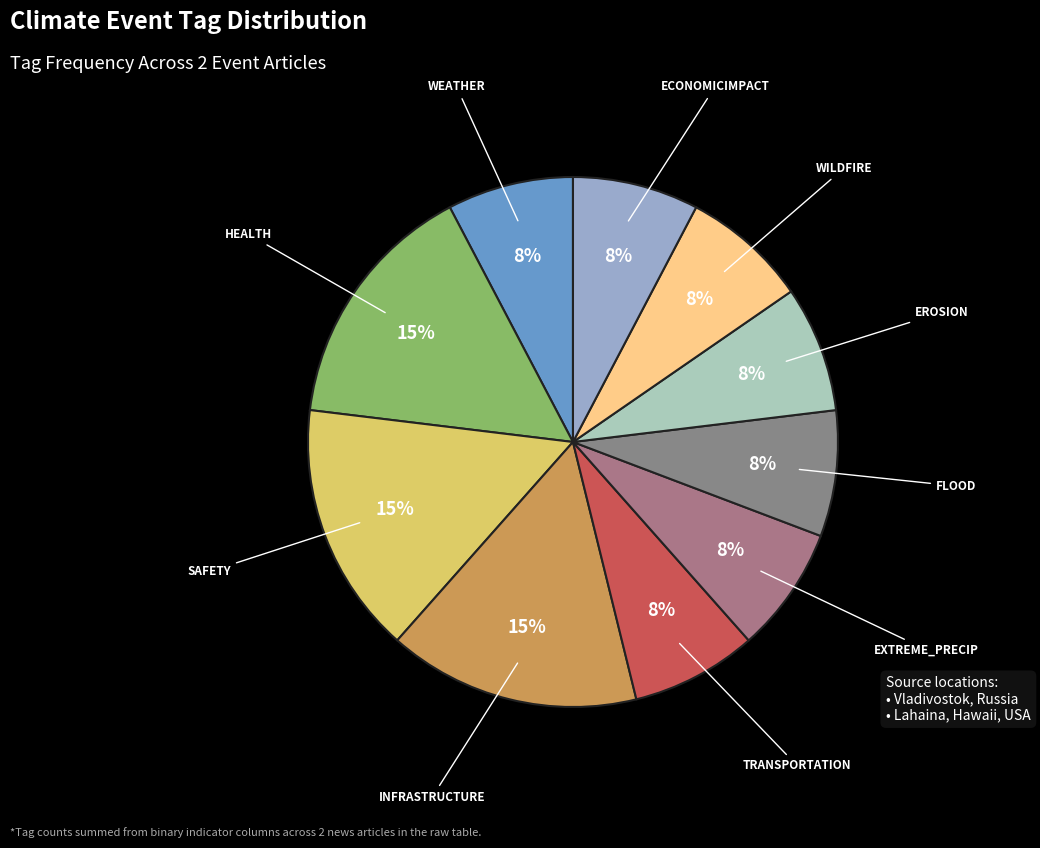

Count the number of slices in the pie.

10